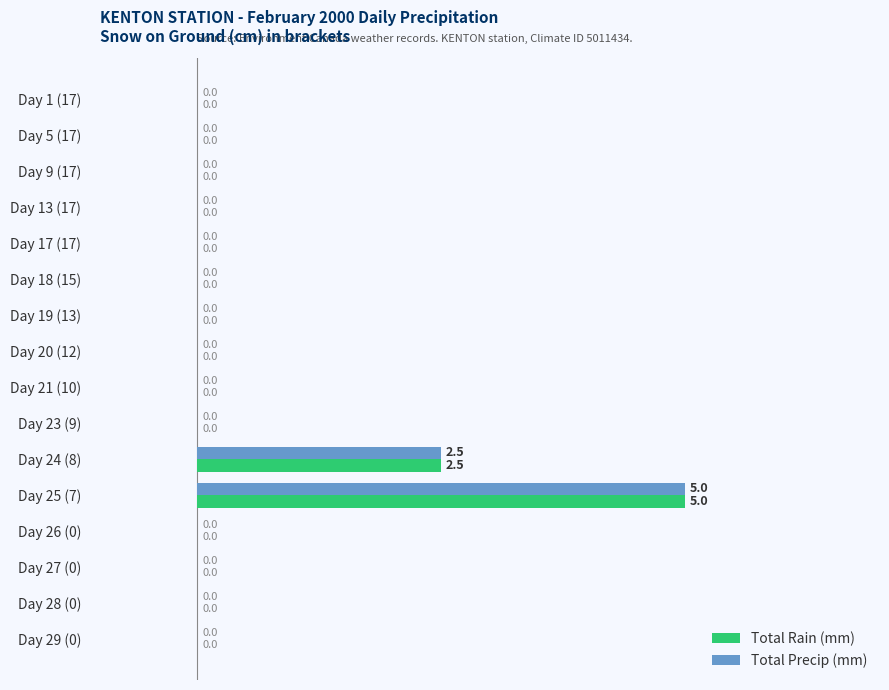

What is the highest value of the Total Precip (mm) series?

5.0